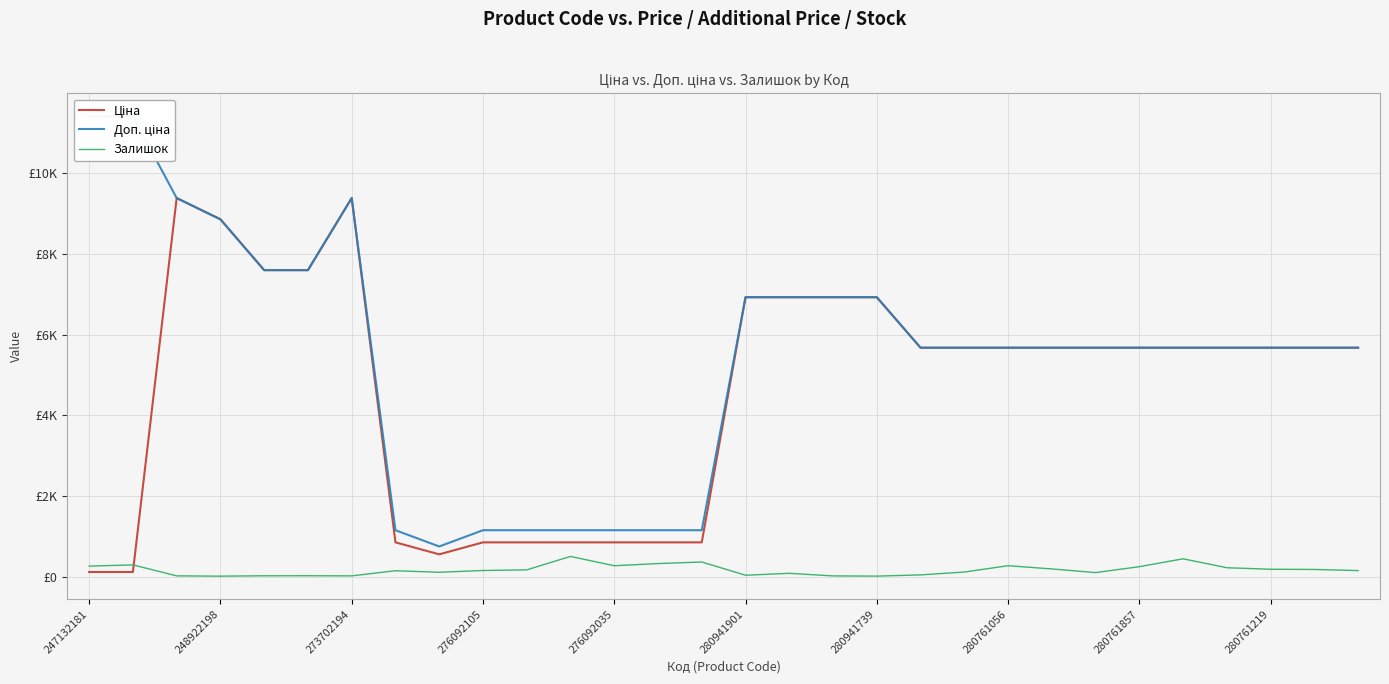

At which label does Доп. ціна reach its peak?

247132181